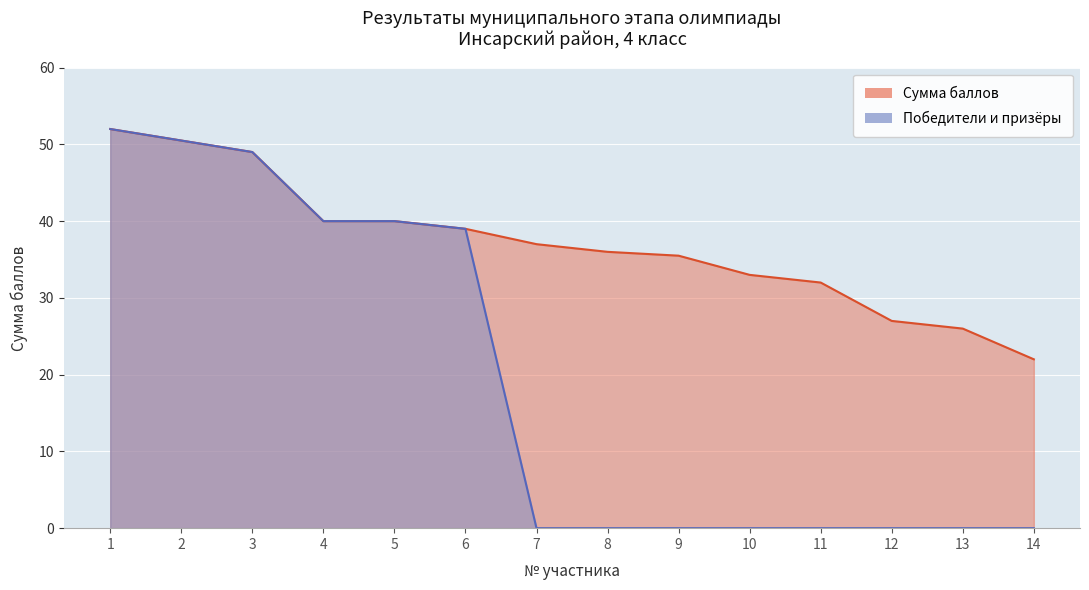

Where does the Сумма баллов series first go above 37?

1